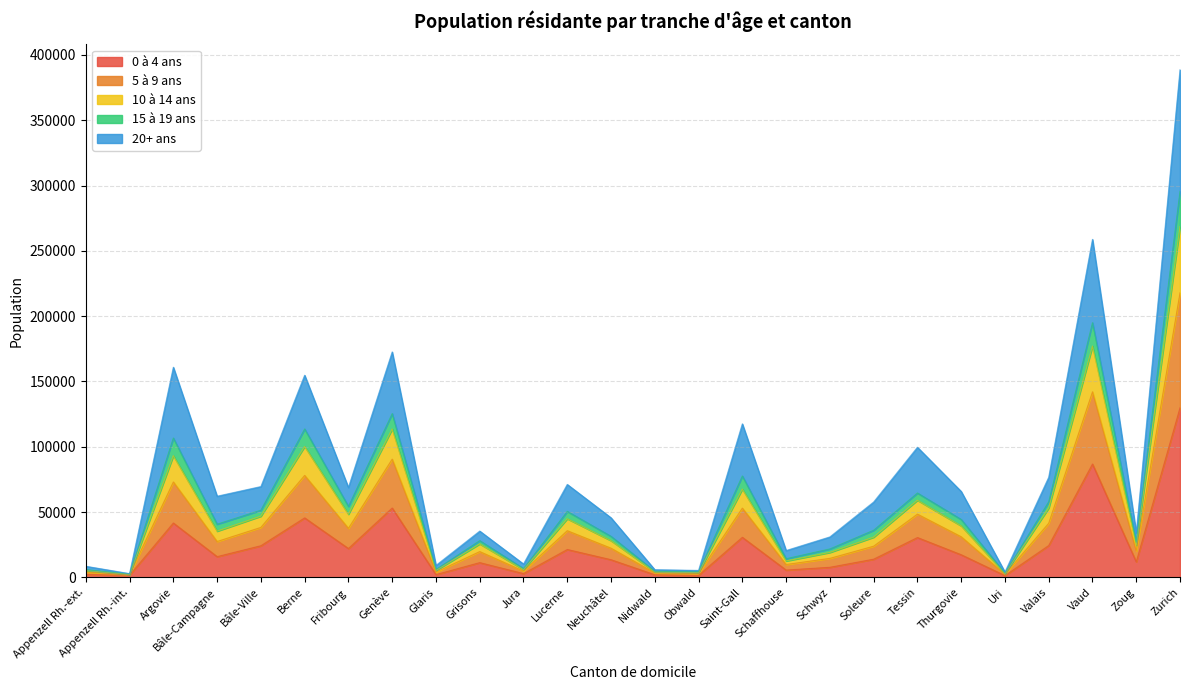

At which category is the sum across all series the highest?

Zurich